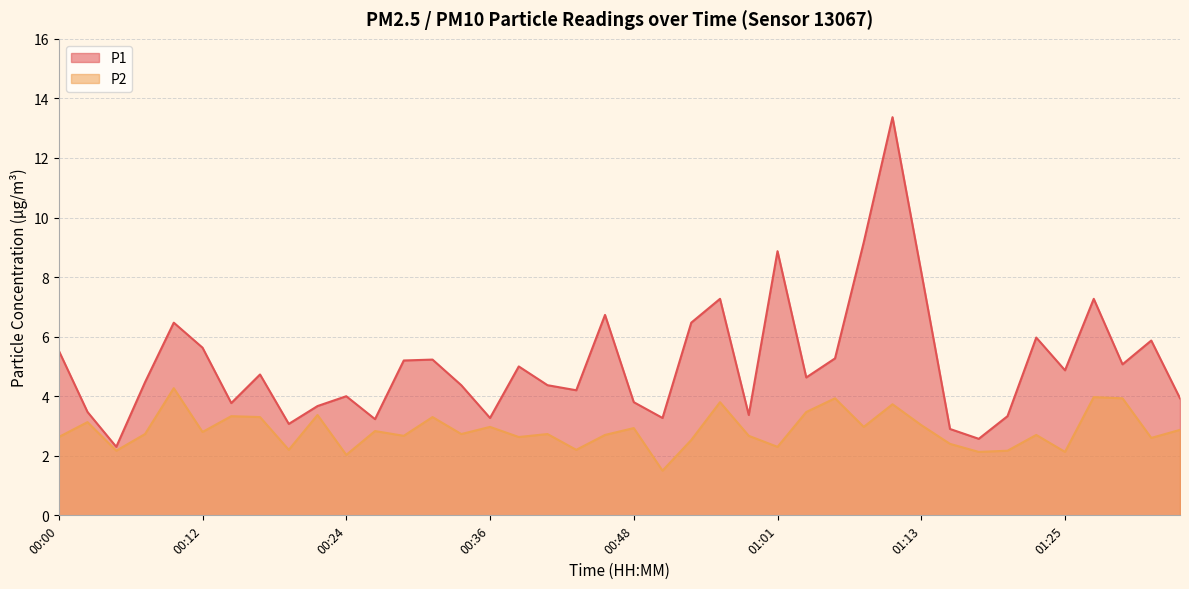

Where is P1 nearest to the value 7?

00:46